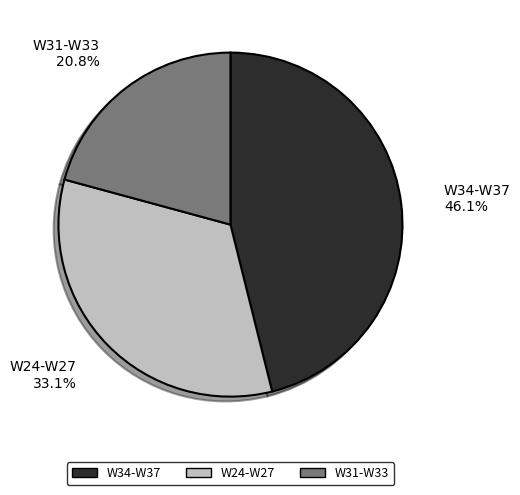

How many slices are in this pie chart?

3